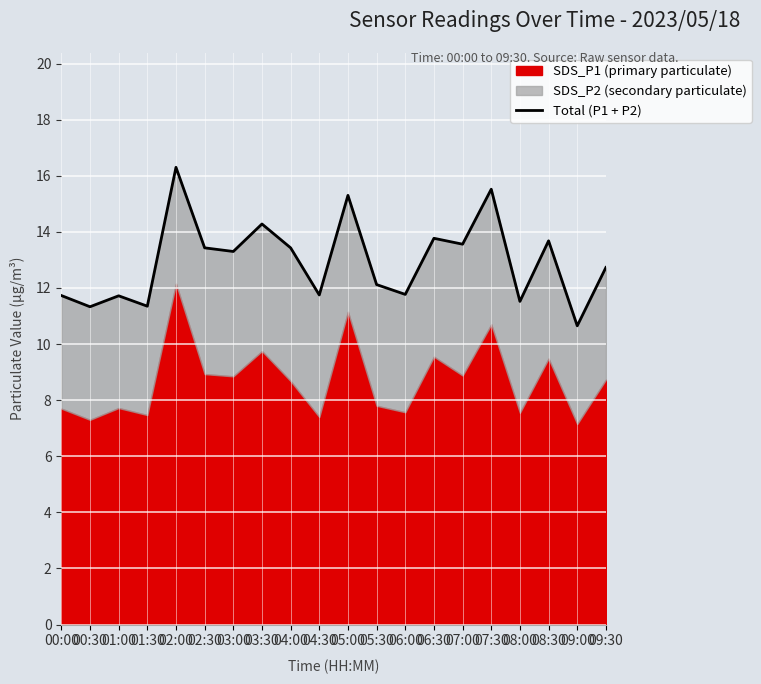

How many points are lower than both their immediate neighbors (excluding endpoints)?

8